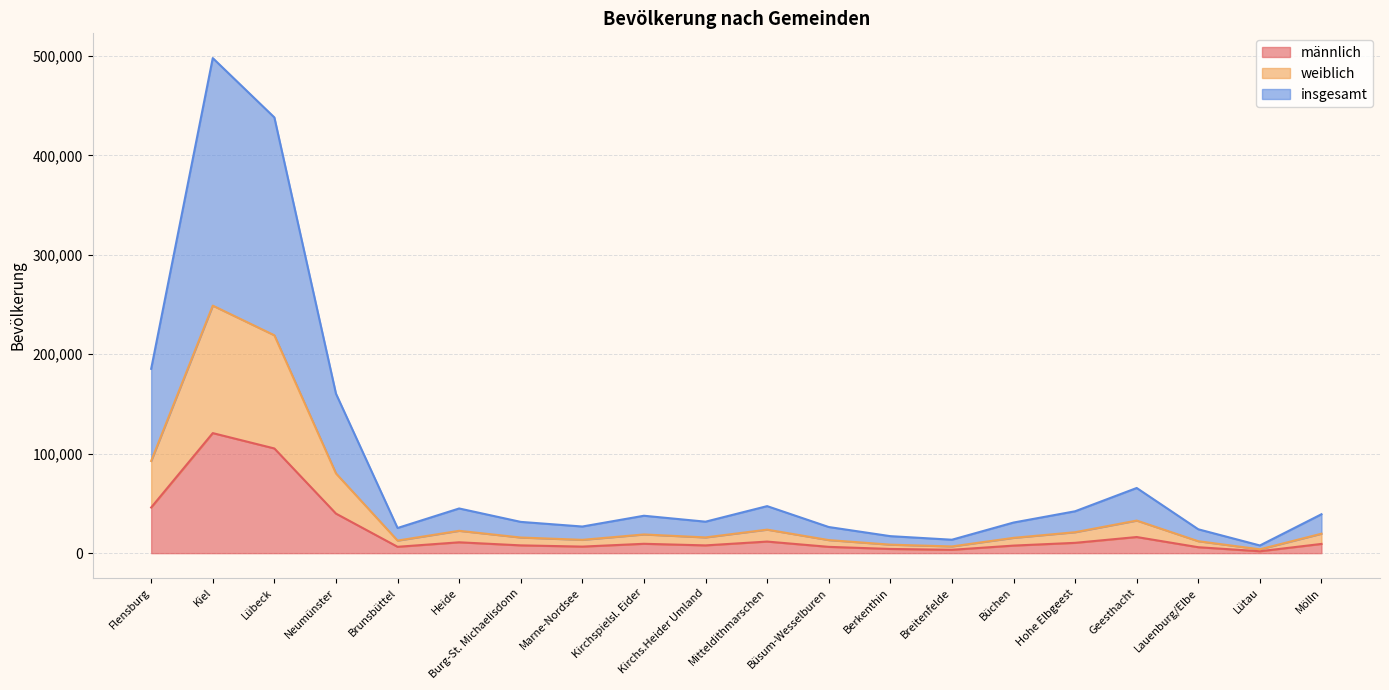

List the series in order of their peak value, highest first.

insgesamt, weiblich, männlich